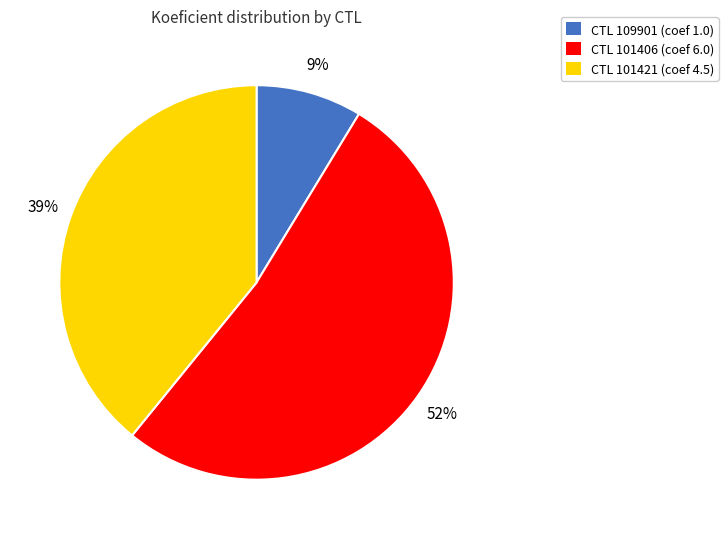

Is there a majority slice in this chart?

Yes